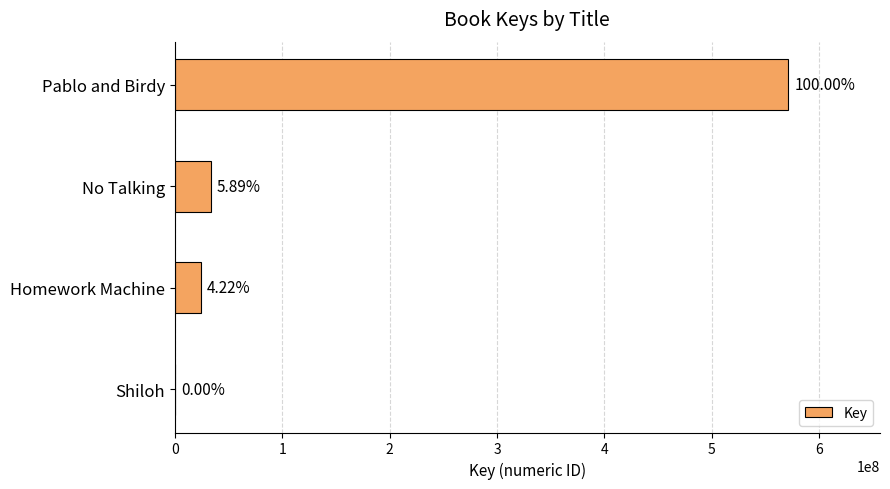

How many bars are there in total?

4